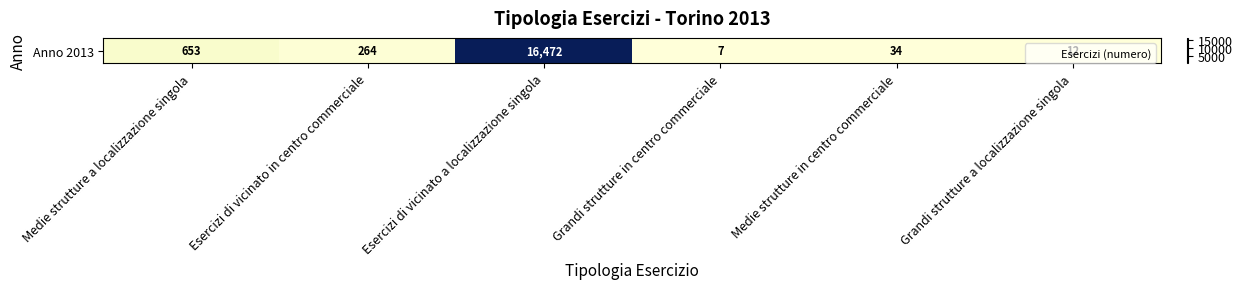

Reading right to left, extract all data points from this chart.

12	34	7	16472	264	653